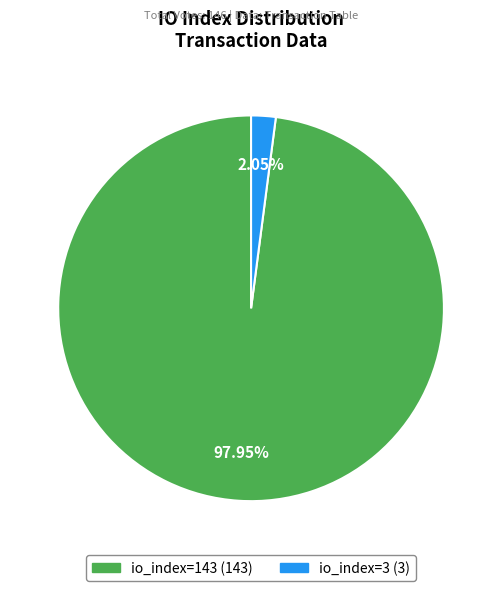

How many slices are in this pie chart?

2